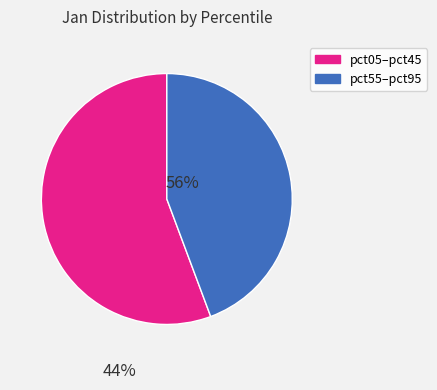

Which category has the biggest portion of the pie?

pct05–pct45